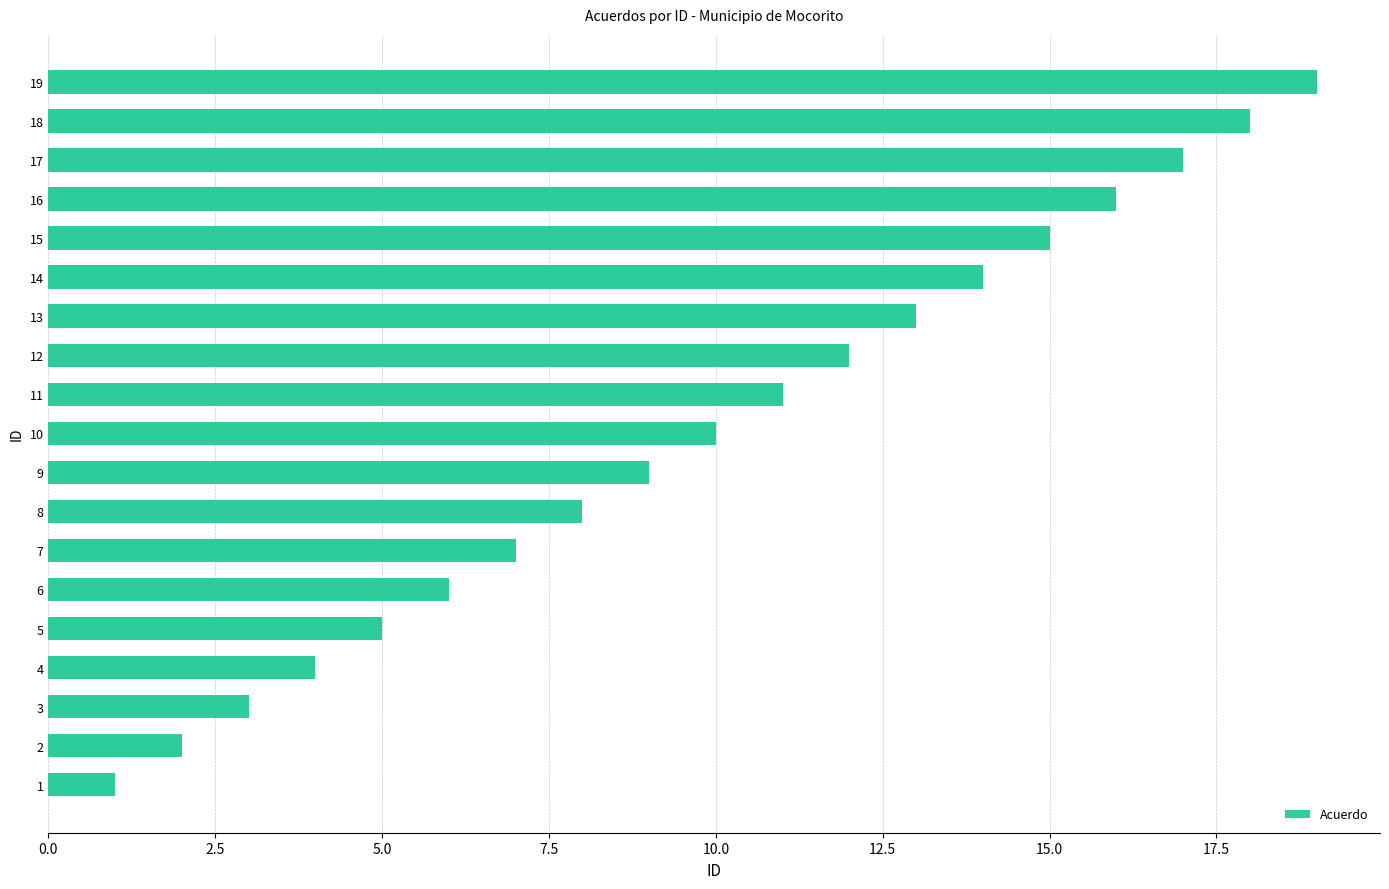

Approximately how many times larger is the value at 11 compared to 13?

0.8